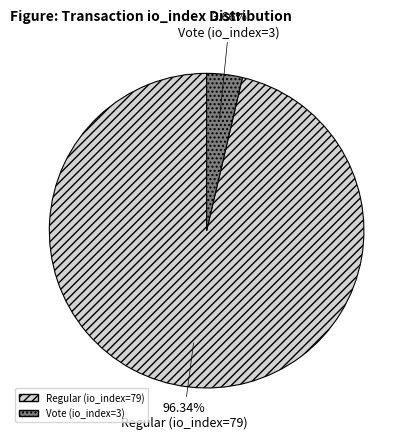

How many segments does this pie chart have?

2